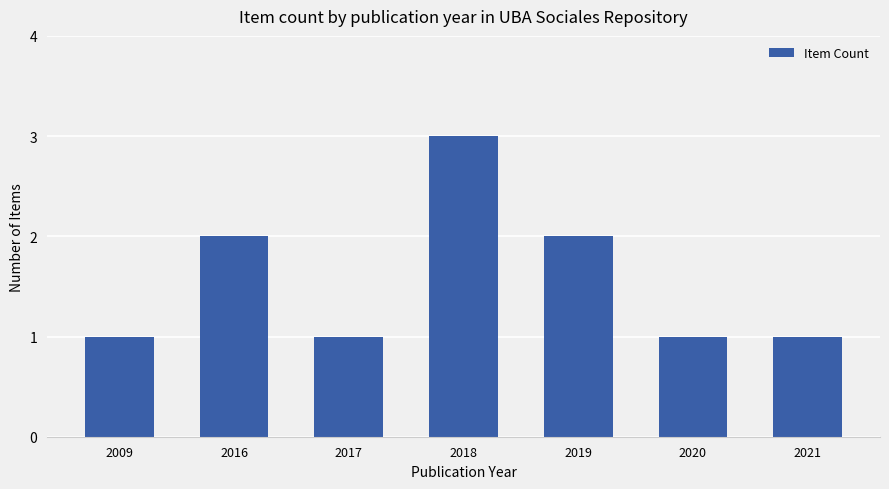

How many categories are shown in the chart?

7